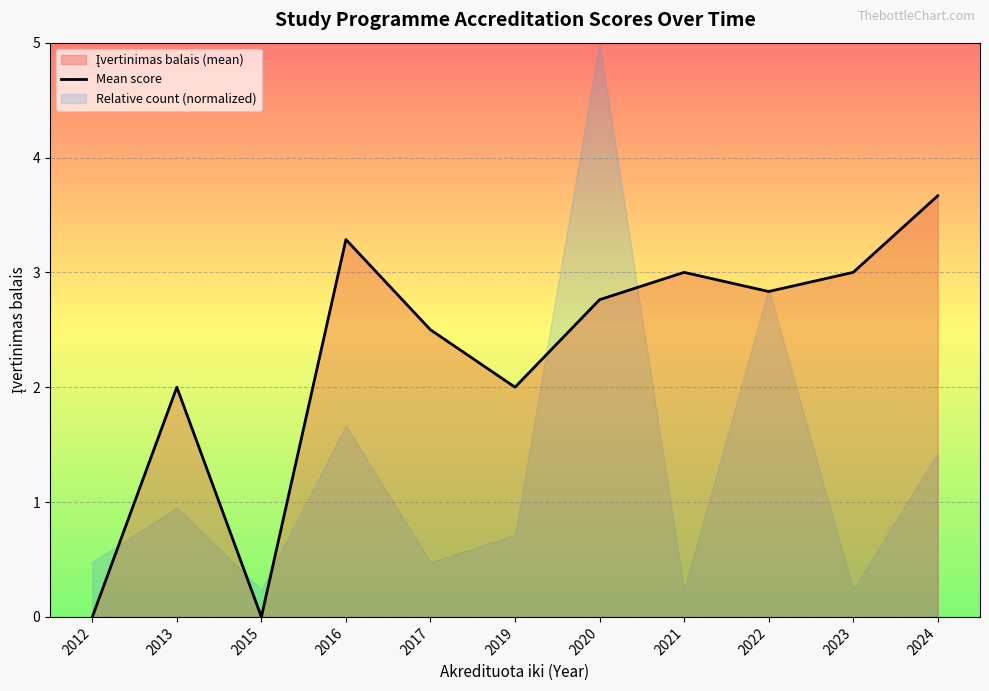

How many values are below 2?

2